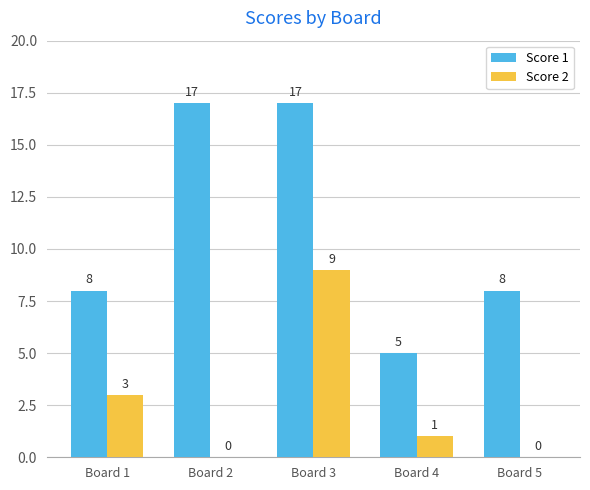

Reading left to right, list all the values displayed in this chart.

Score 1: 8	17	17	5	8
Score 2: 3	0	9	1	0